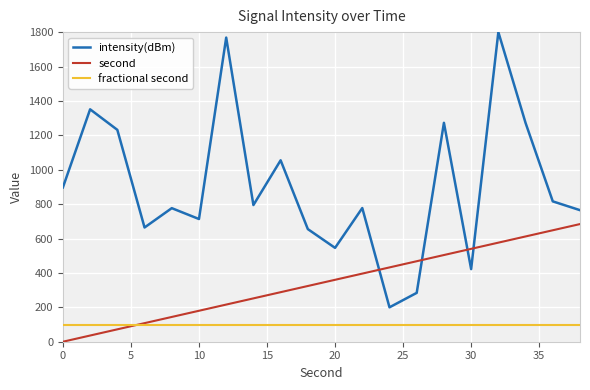

What is the difference between the second highest and minimum values in the intensity(dBm) series?

1568.2